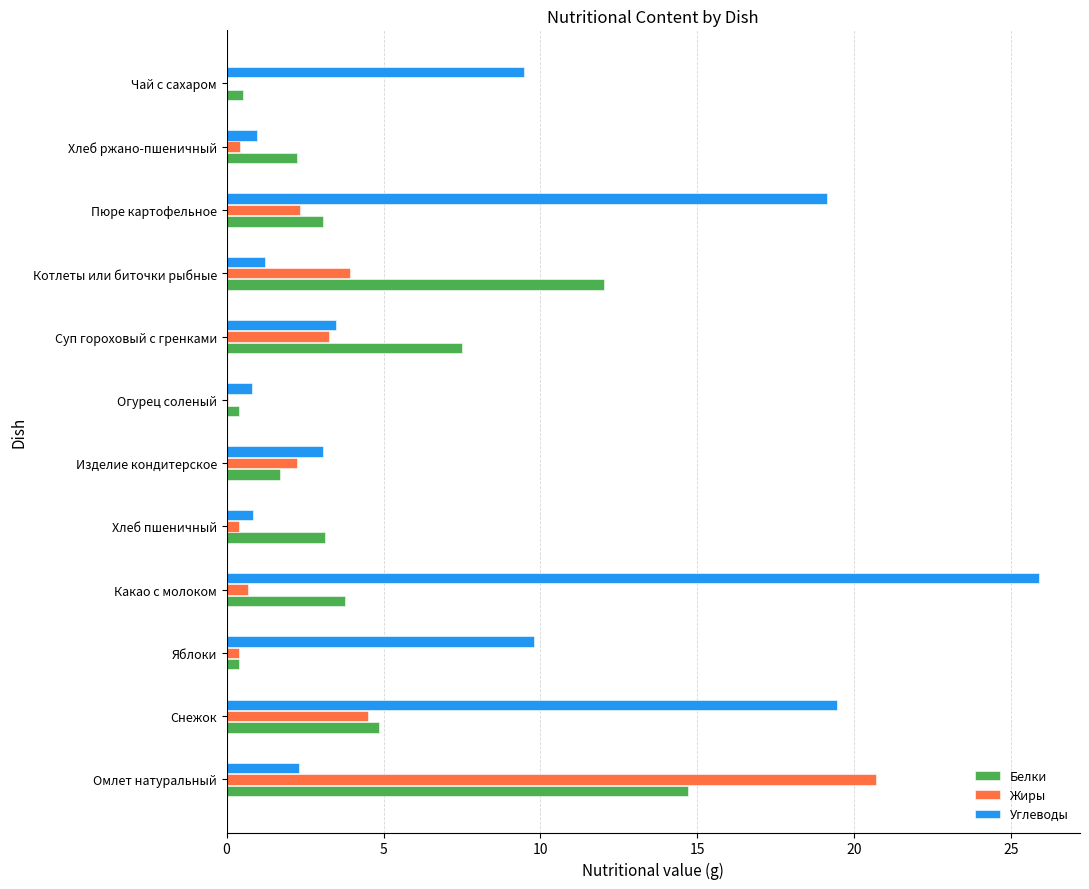

Where is Белки nearest to the value 7?

Суп гороховый с гренками